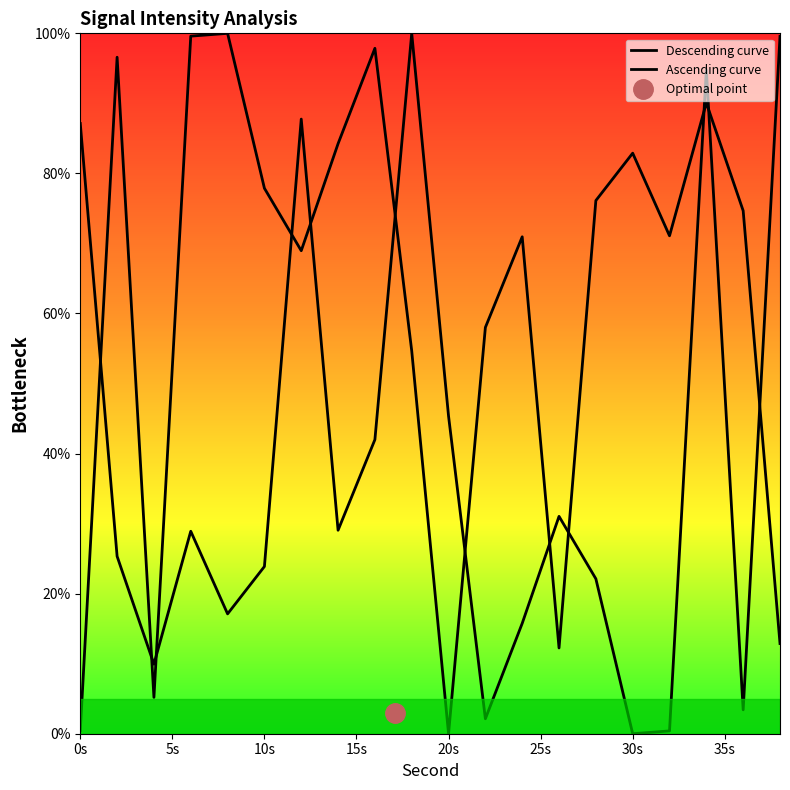

True or false: Descending curve and Ascending curve cross at least once.

True